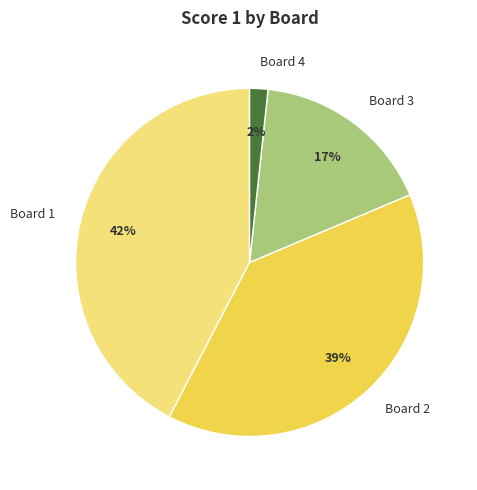

Which category has the smallest portion of the pie?

Board 4